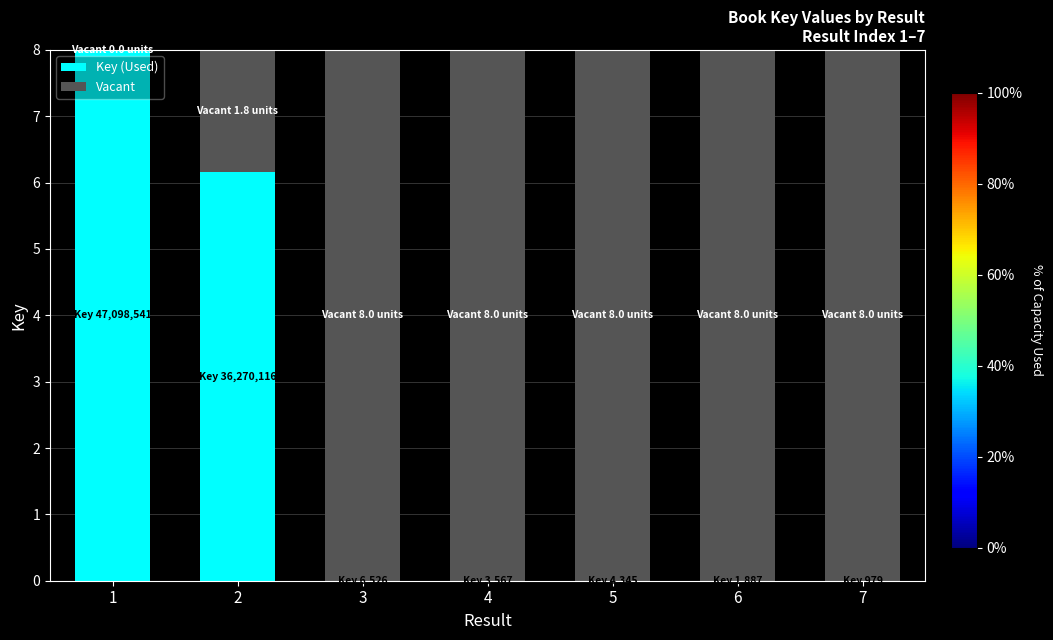

How many categories are shown in the chart?

7